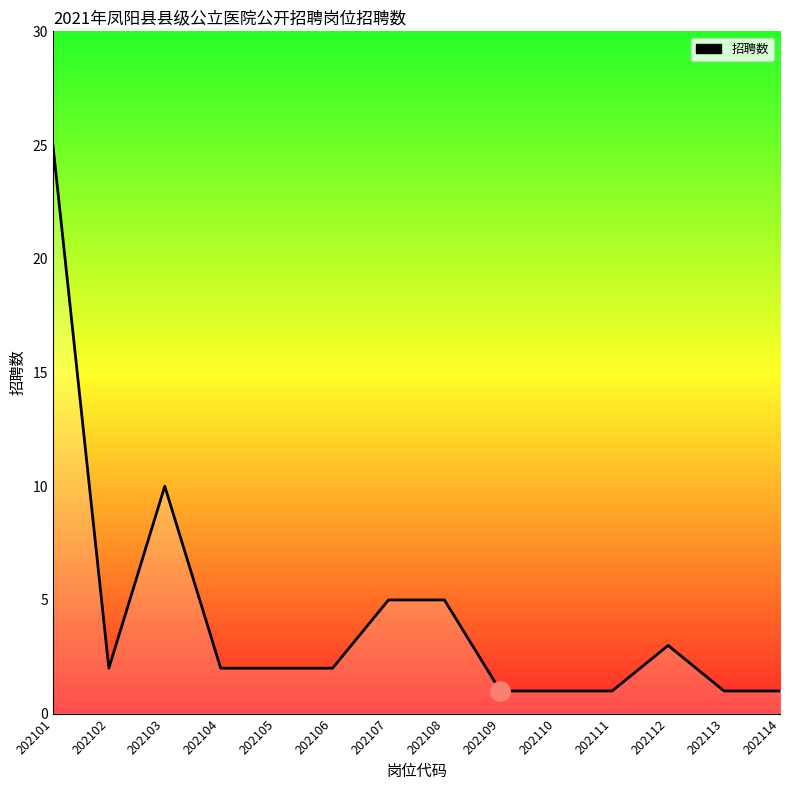

Is it true that the value at 202114 is 1?

True